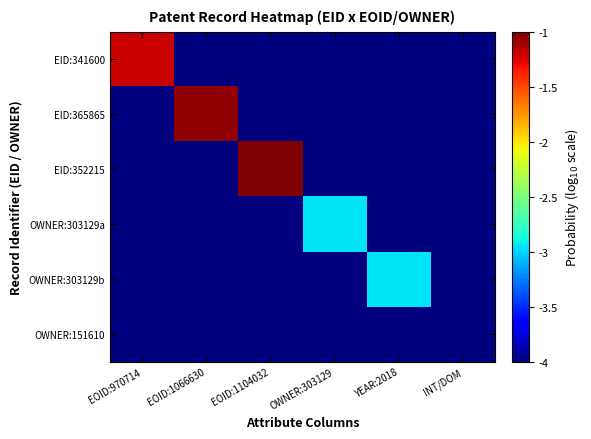

Which series has the largest range (max minus min)?

EID:352215